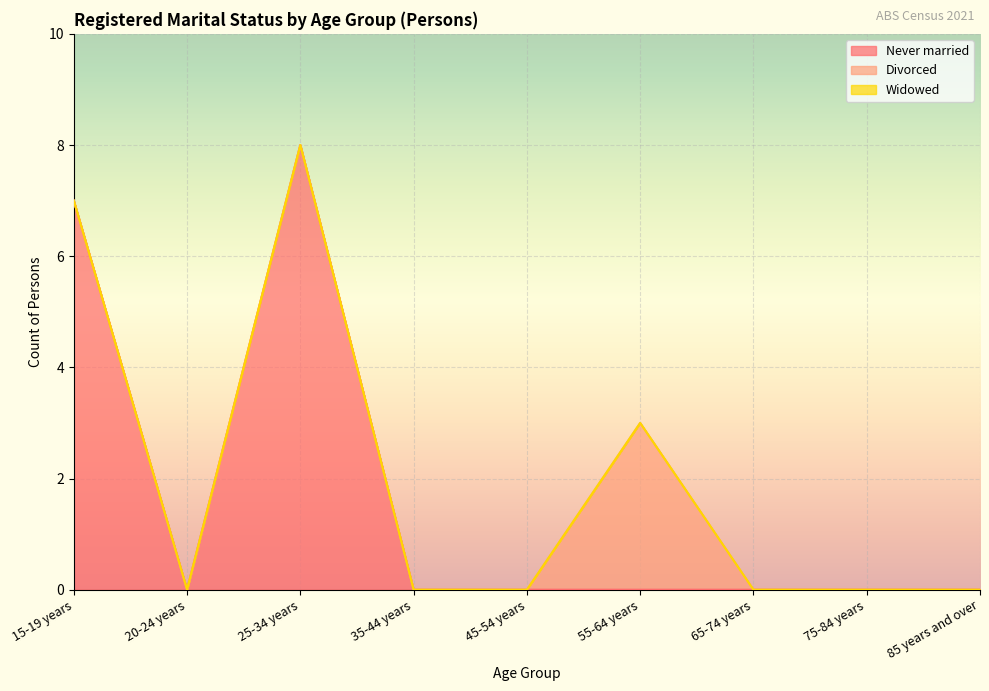

Which has a higher value, 45-54 years or 20-24 years?

45-54 years